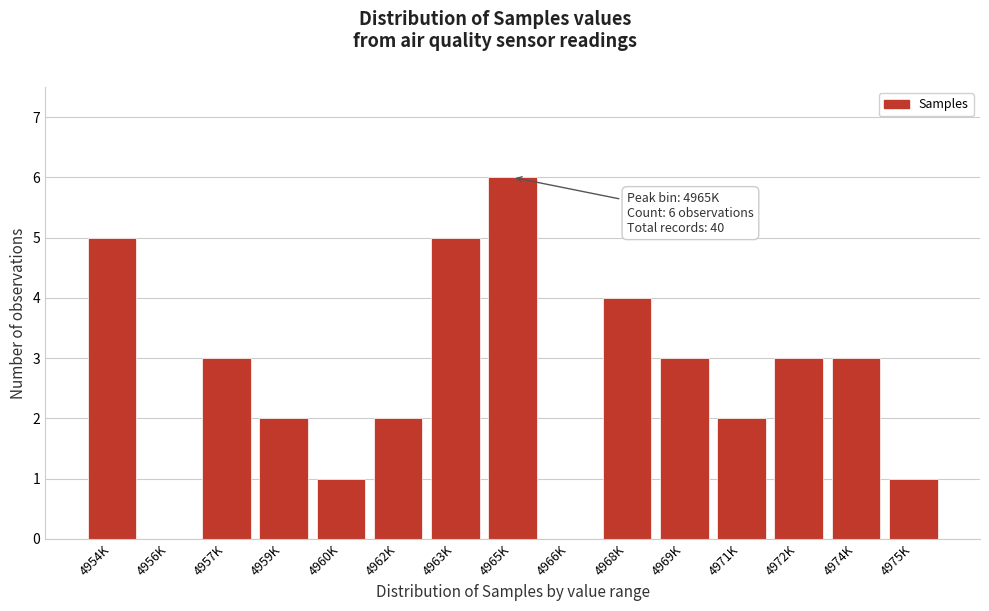

Reading right to left, extract all data points from this chart.

4975K=1	4974K=3	4972K=3	4971K=2	4969K=3	4968K=4	4966K=0	4965K=6	4963K=5	4962K=2	4960K=1	4959K=2	4957K=3	4956K=0	4954K=5